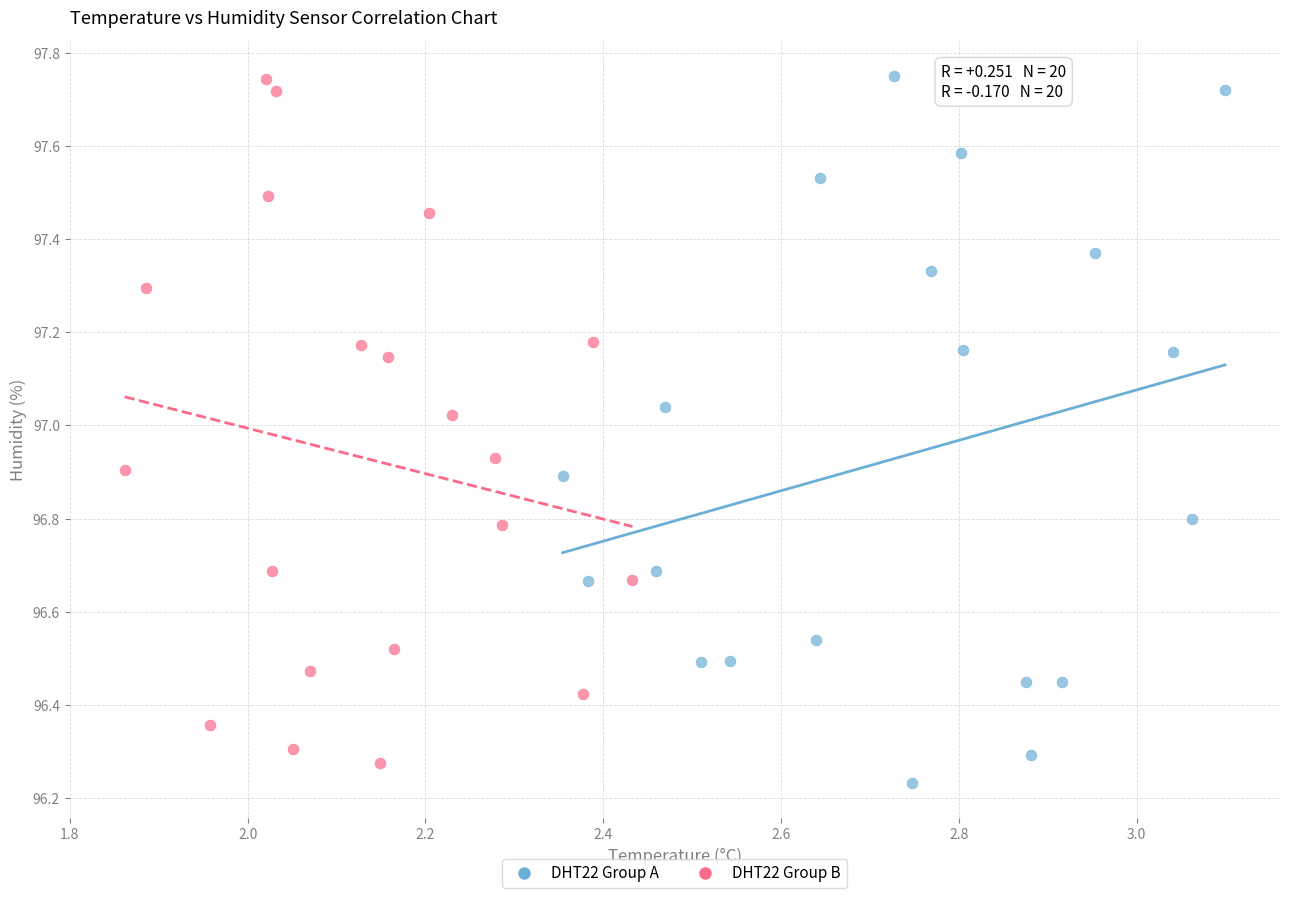

Which series has the widest spread of Y values?

DHT22 Group A